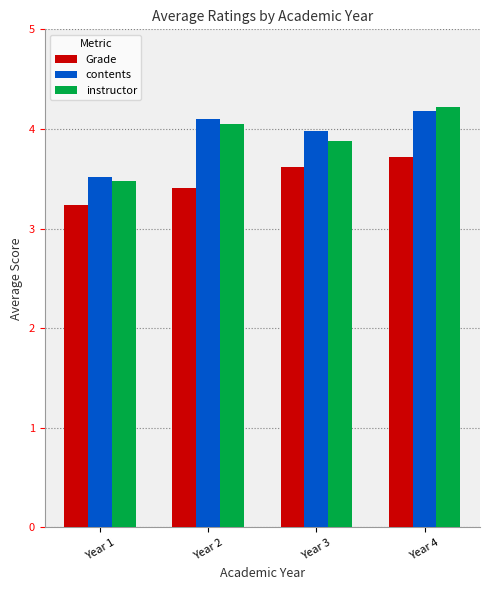

What is the sum of the contents values at Year 4 and Year 2?

8.3